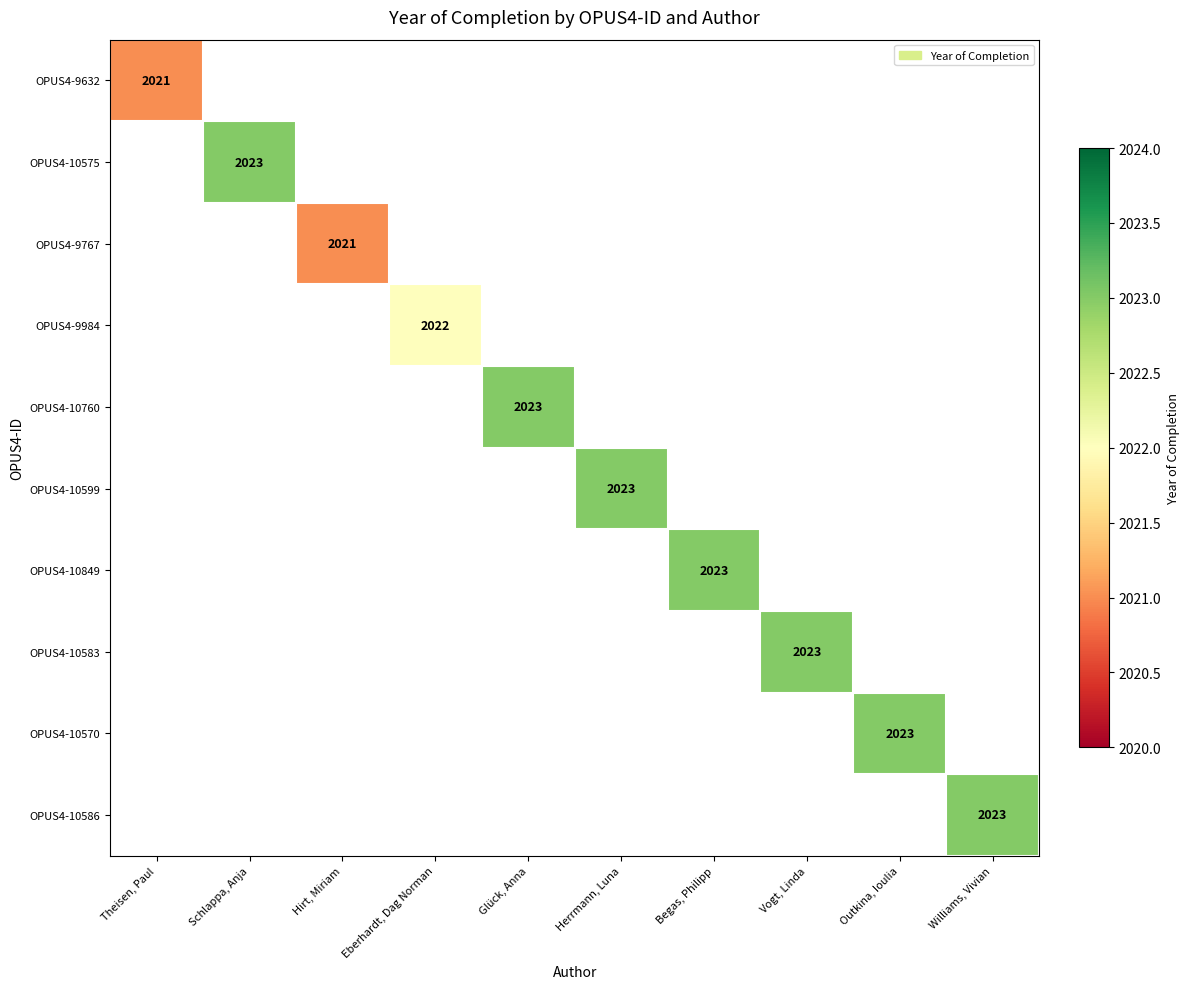

Is the value of OPUS4-10575 at Outkina, Ioulia greater than the value of OPUS4-9984 at Herrmann, Luna?

No